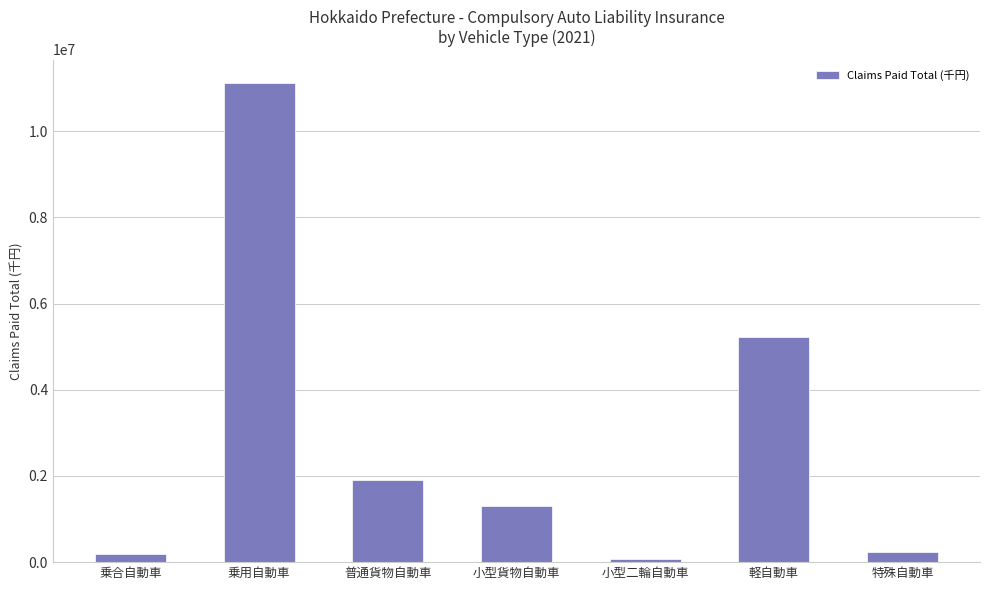

Does the chart contain any negative values?

No